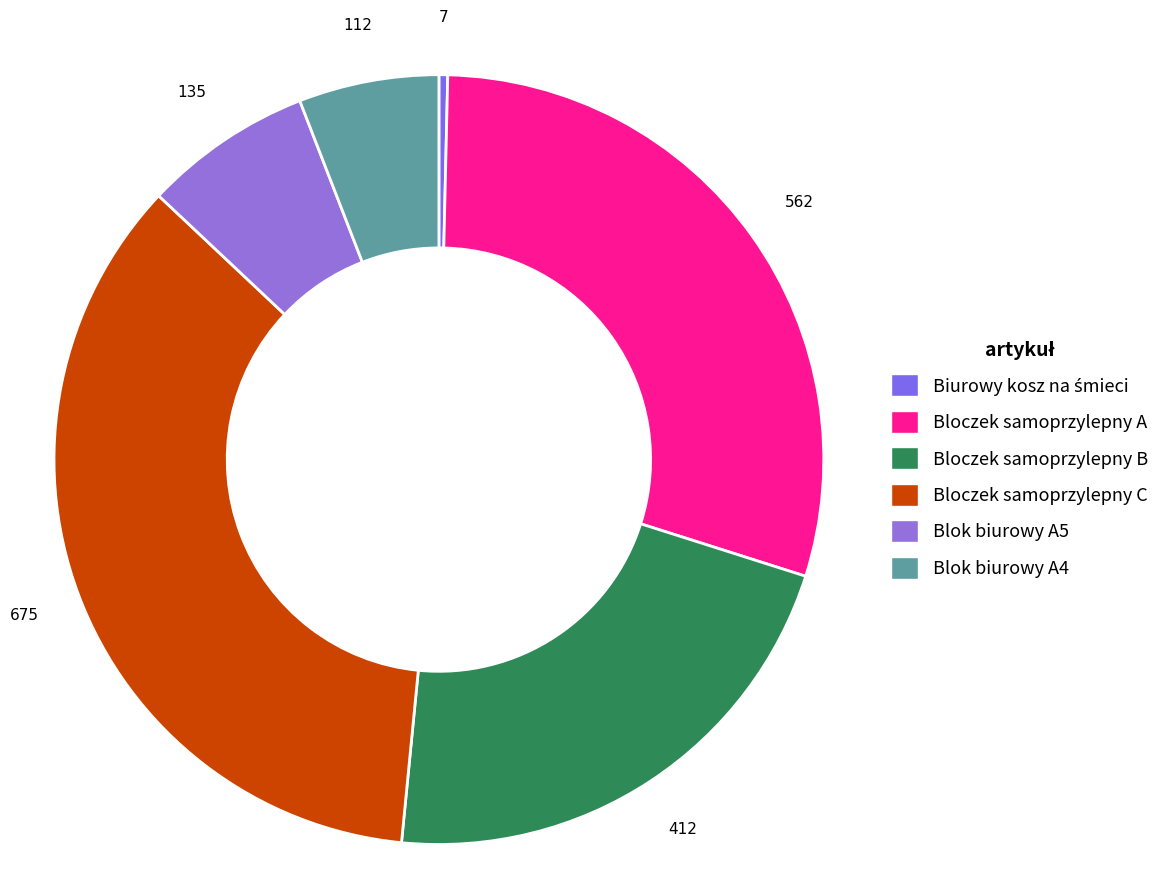

What is the total percentage of Bloczek samoprzylepny C and Blok biurowy A5?

42.6%